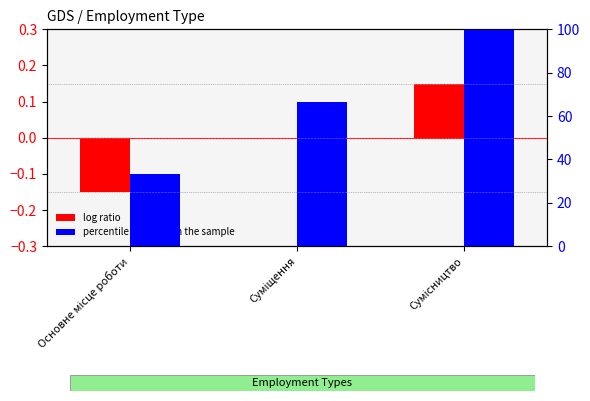

The value of percentile rank within the sample at Основне місце роботи is 33.3. True or false?

True